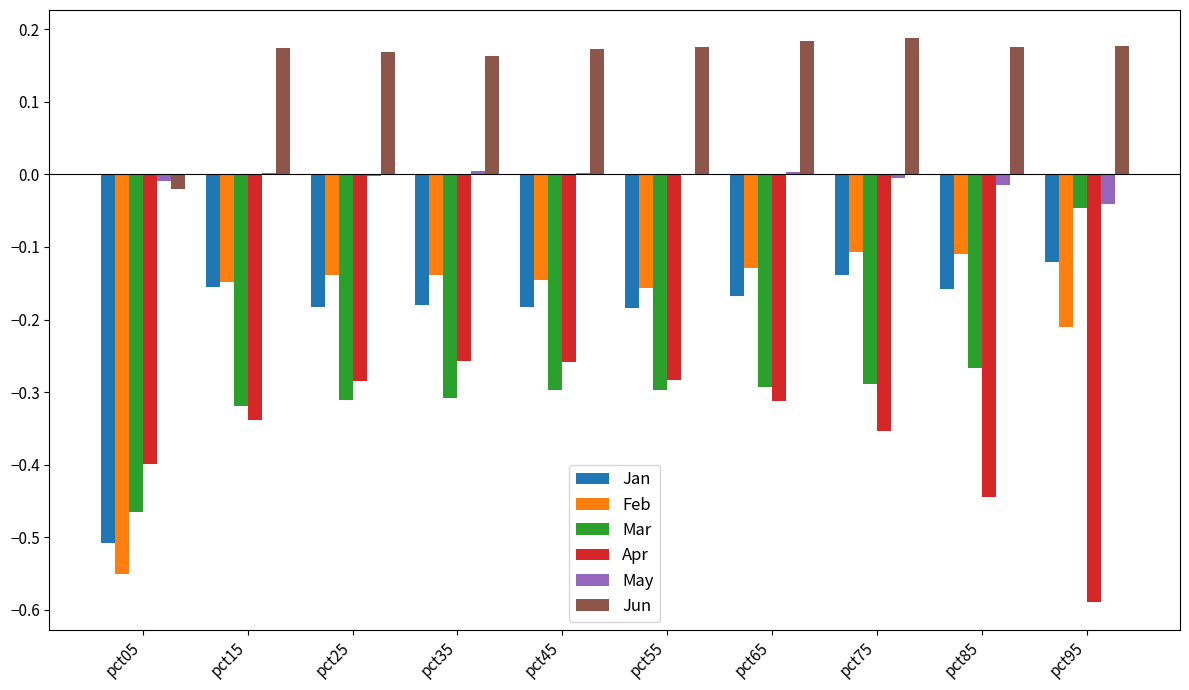

How many categories are shown in the chart?

10